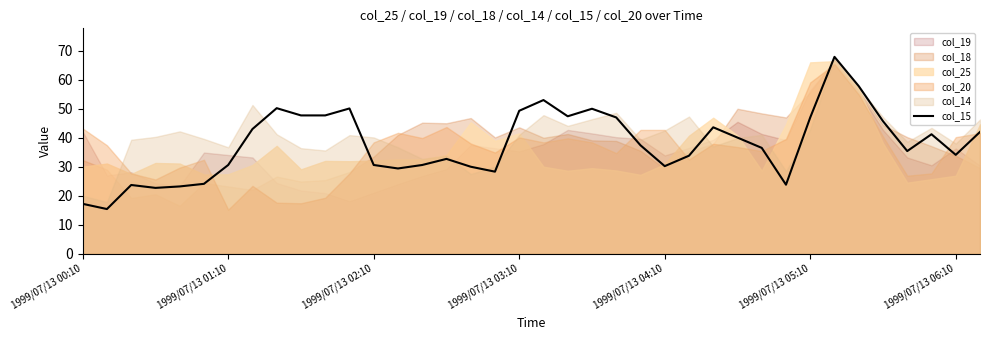

What is the sum of the values at 23 and 29?

61.2